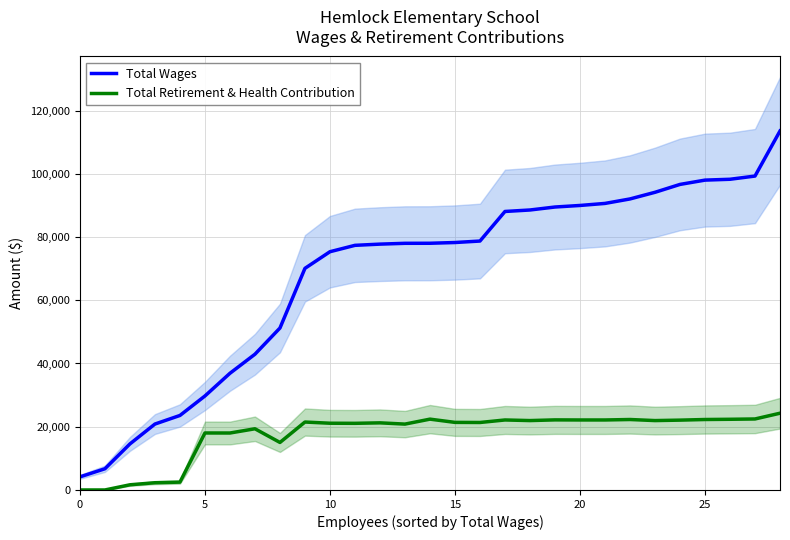

At how many categories does at least one series exceed 97877?

4